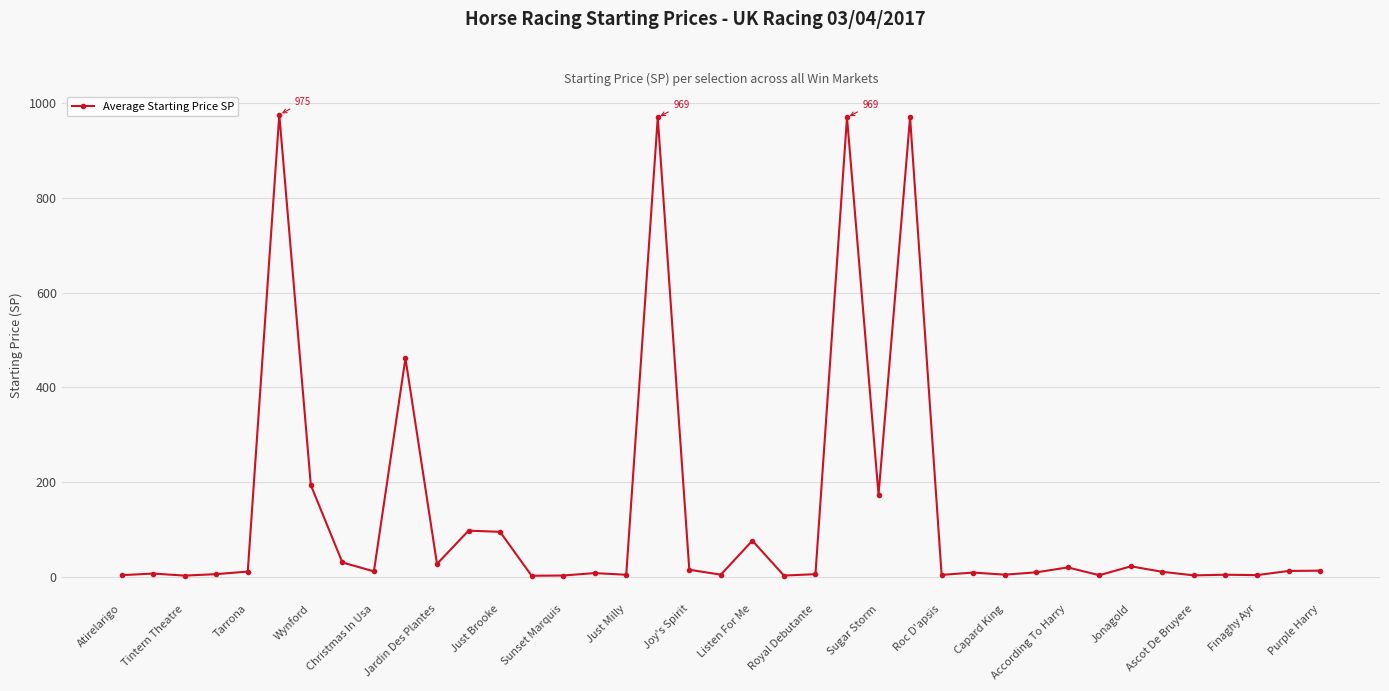

True or false: there are more than 0 points higher than both neighbors.

True